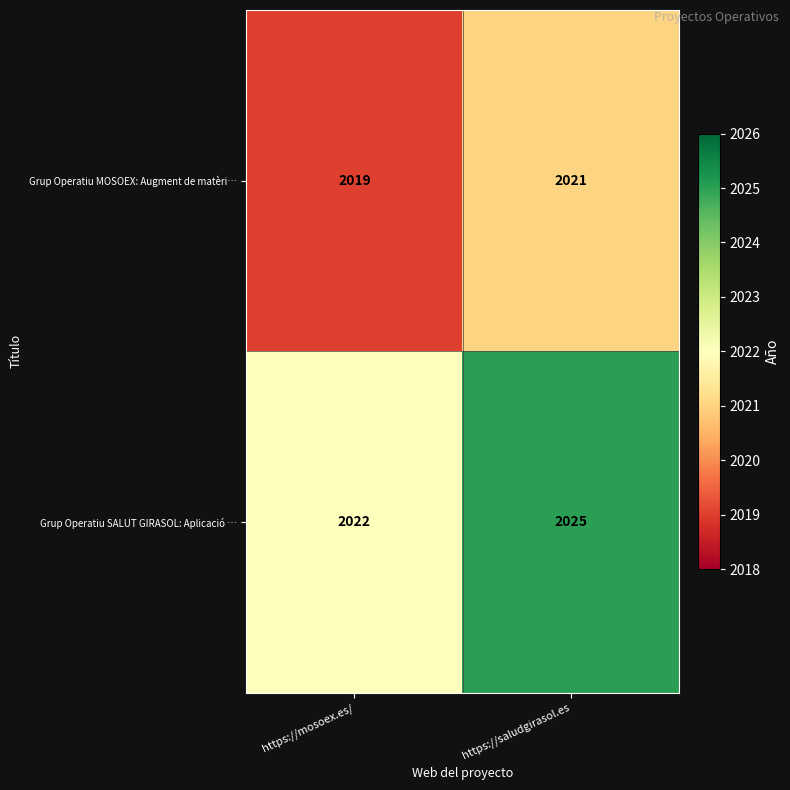

Rank the series at https://mosoex.es/ from highest to lowest value.

Grup Operatiu SALUT GIRASOL: Aplicació …, Grup Operatiu MOSOEX: Augment de matèri…